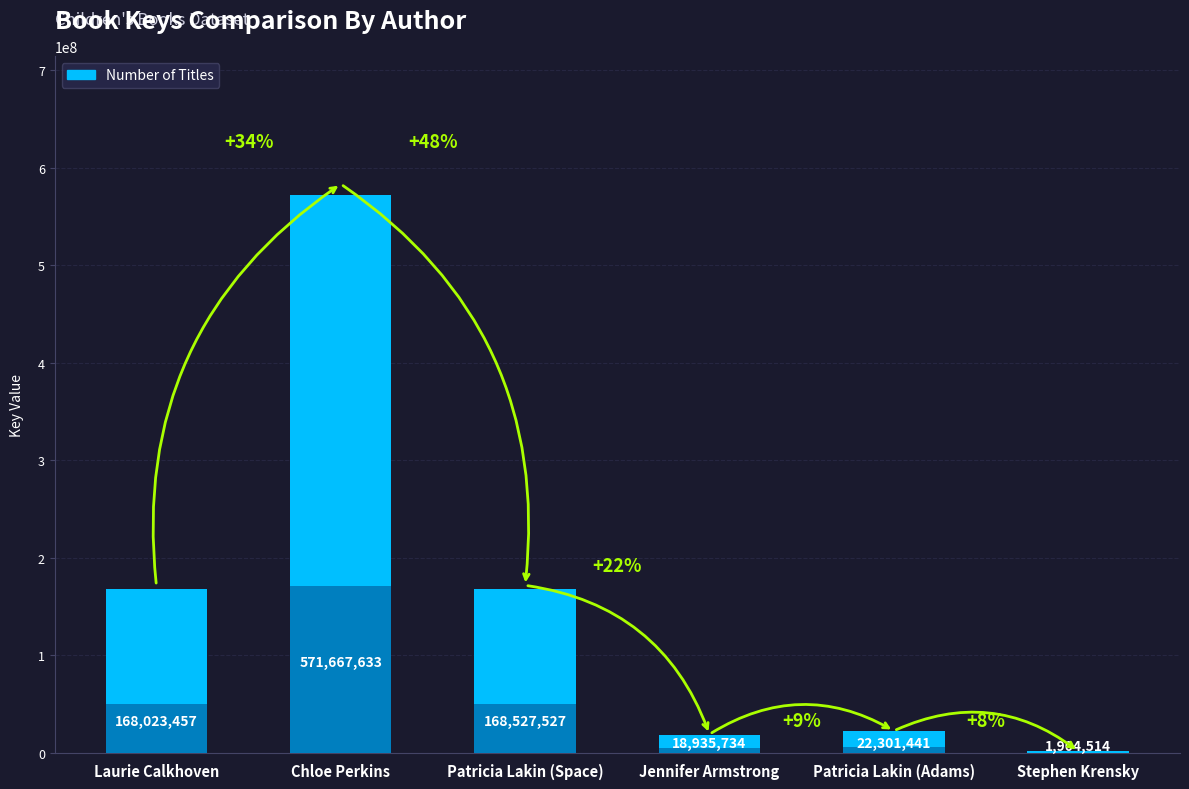

At which category does the chart reach its peak across all series?

Chloe Perkins